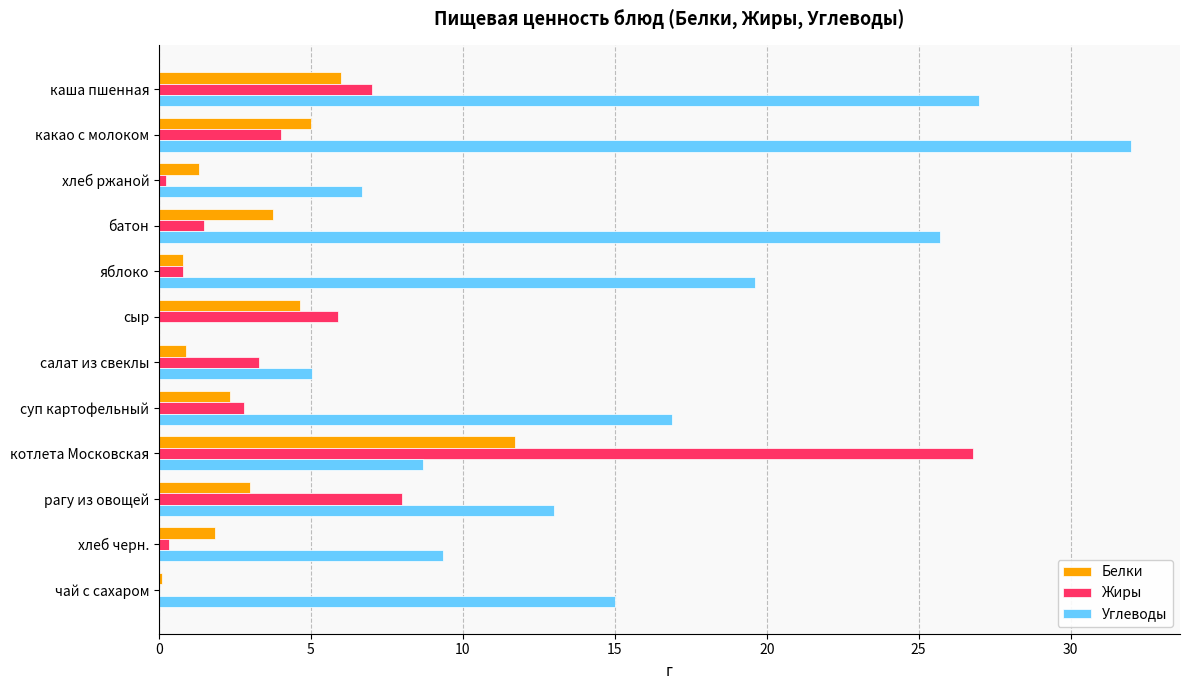

At which category is the sum across all series the highest?

котлета Московская